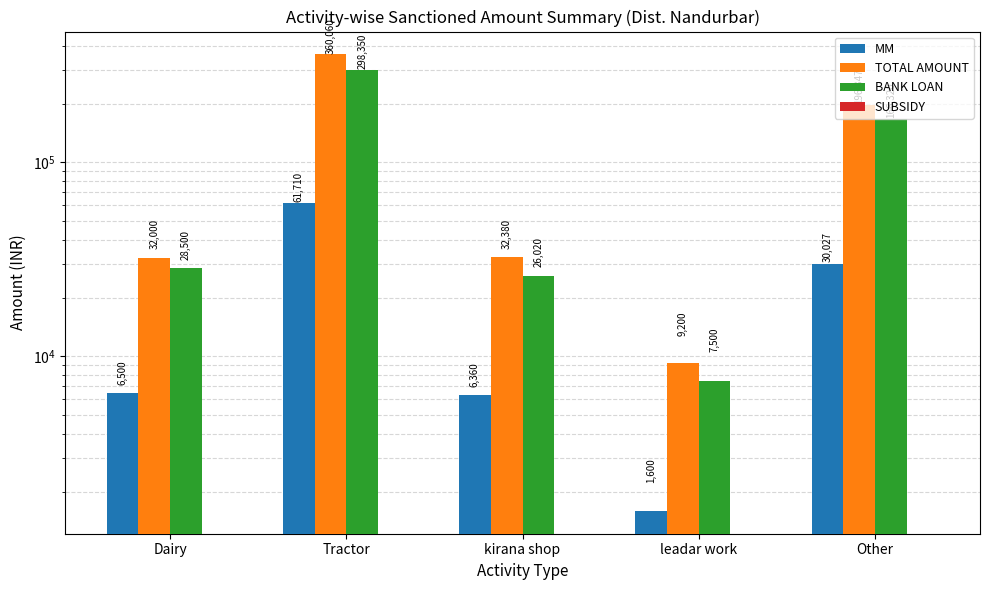

Where is SUBSIDY nearest to the value 0?

Dairy